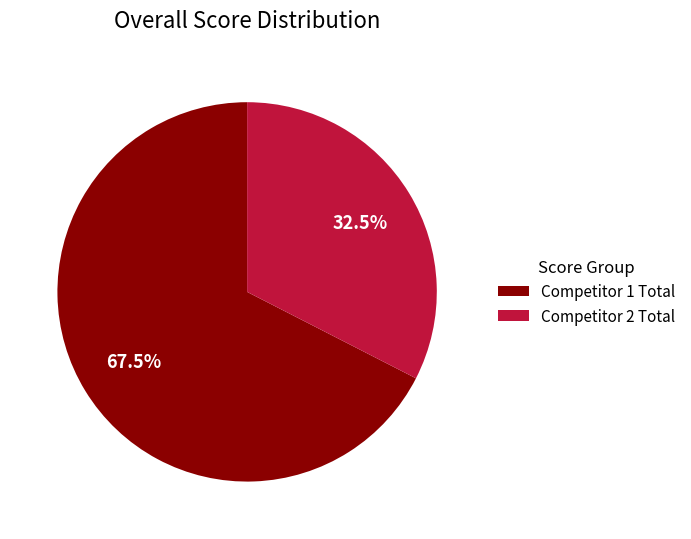

How many segments does this pie chart have?

2